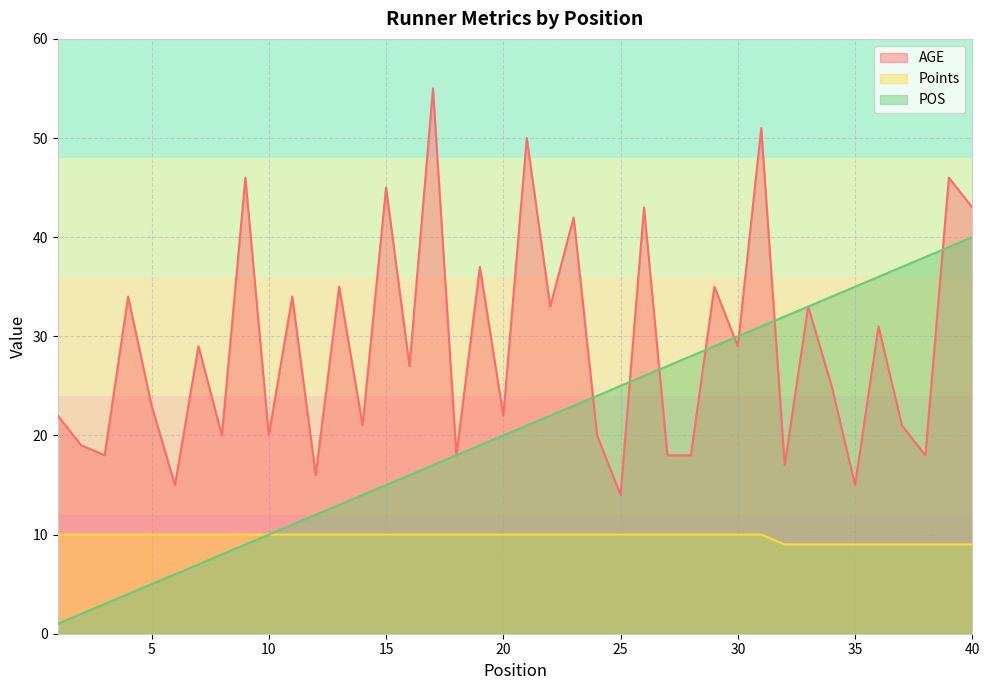

The value of POS at 30 is 18. True or false?

False